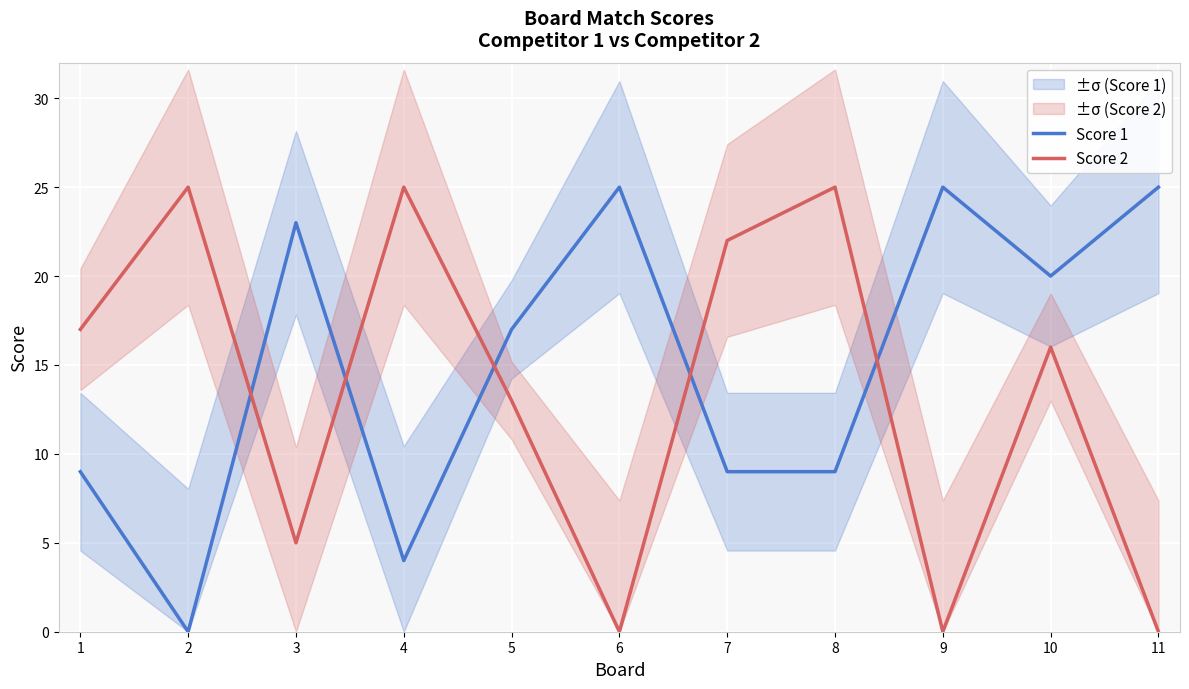

What value does the Score 1 series have at 4?

4